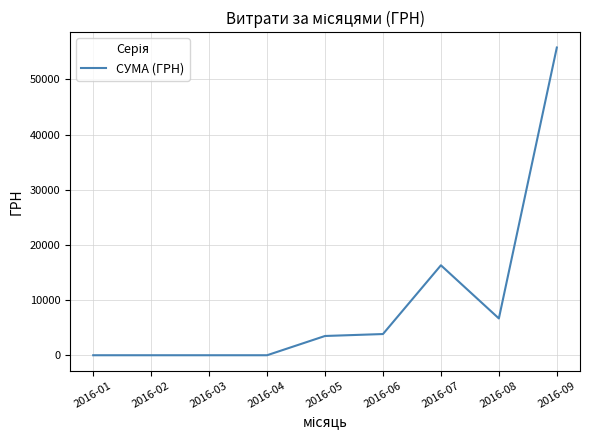

What is the maximum value shown in the chart?

55785.7